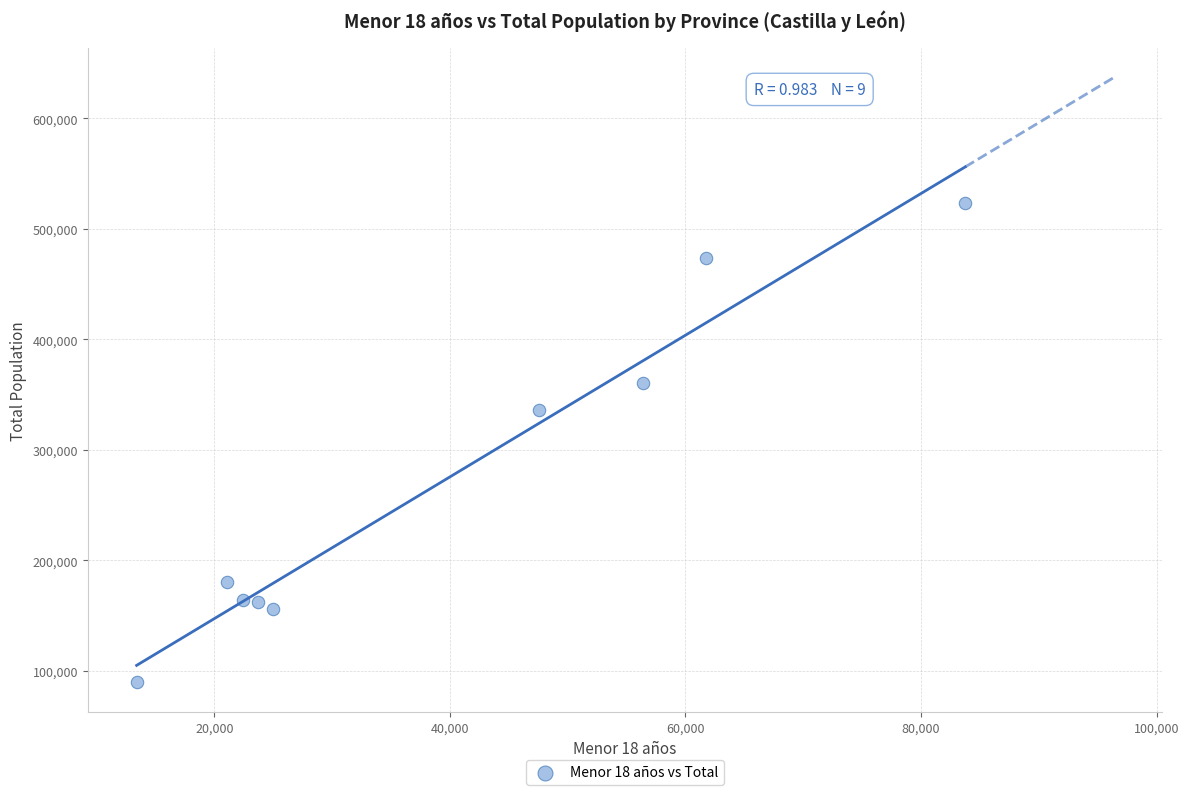

What Y value in the scatter plot is closest to 306859?

335985